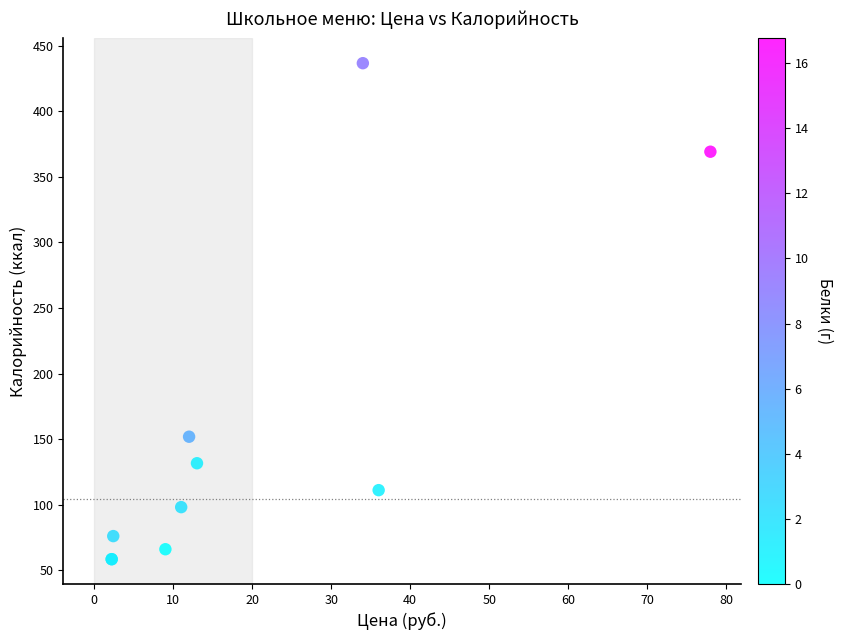

What Y value in the scatter plot is closest to 247?

151.8